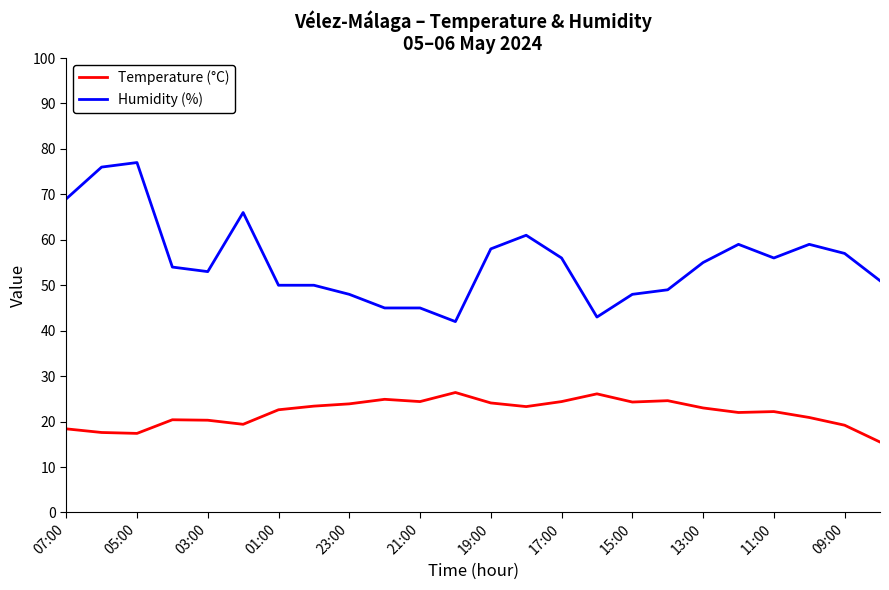

Rank the series by their average value, from highest to lowest.

Humidity (%), Temperature (°C)